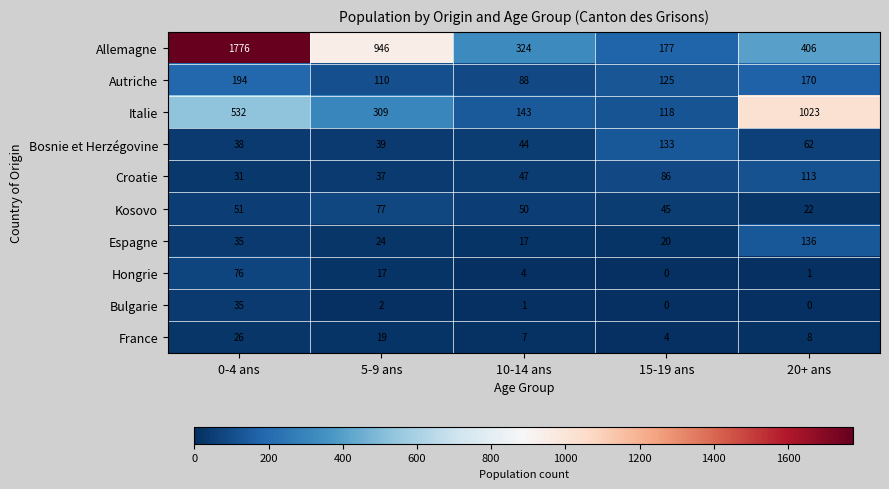

How many series are shown in this chart?

10